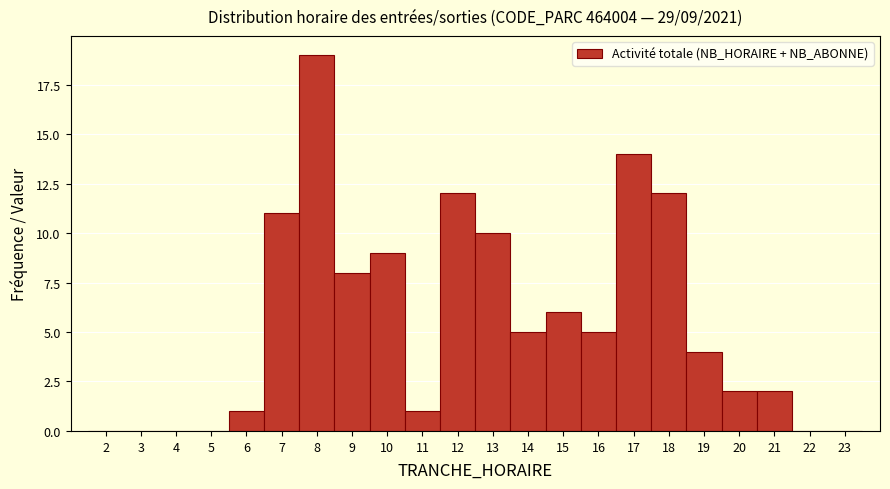

Which range on the x-axis has the tallest bar?

7.5 to 8.5